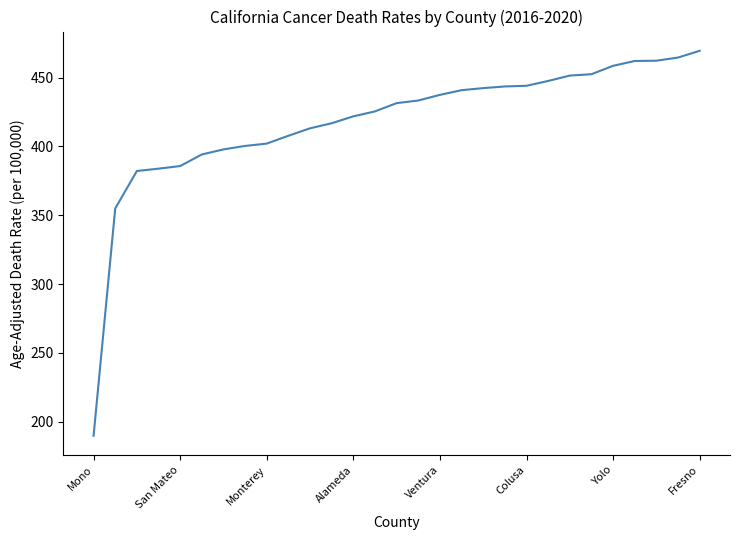

How many series are shown in this chart?

1